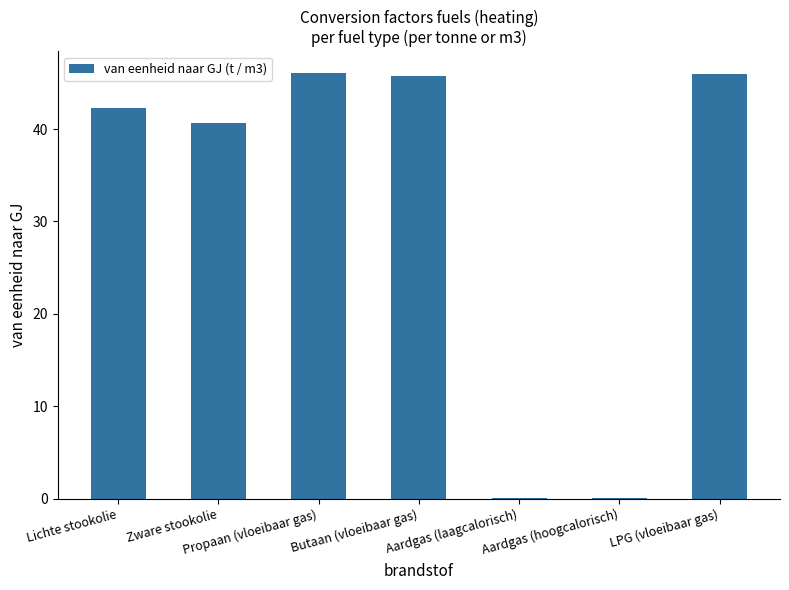

Is it true that the value at Propaan (vloeibaar gas) is 46.1?

True